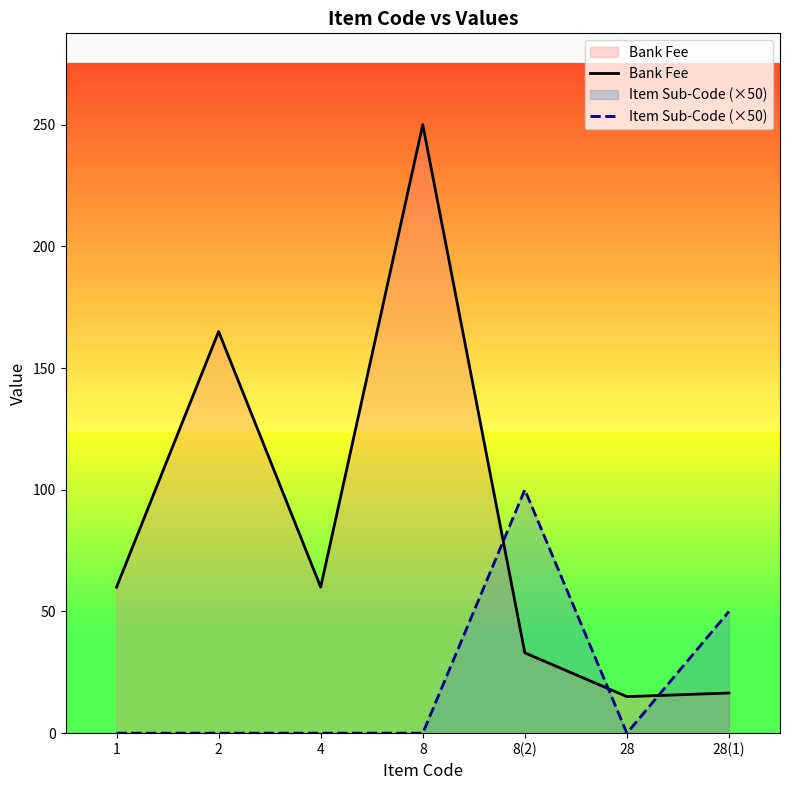

Which series changed the most between 2 and 8?

Bank Fee